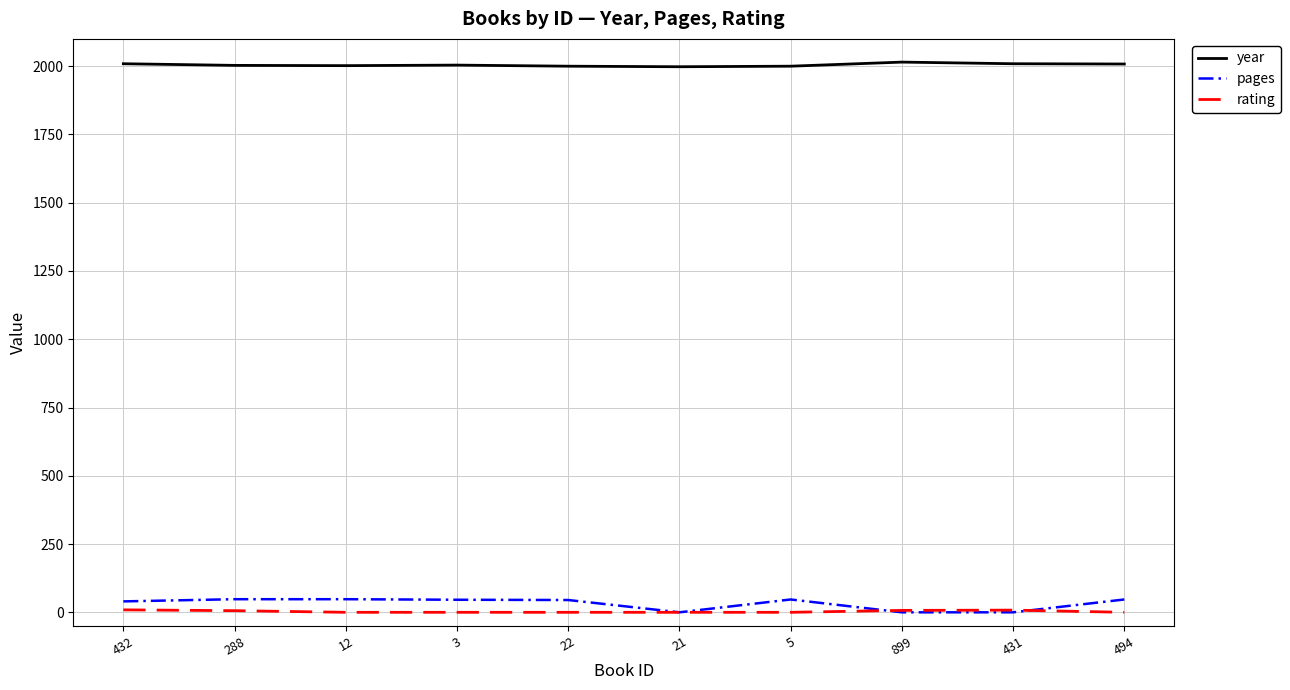

What is the total value across all series at 288?

2057